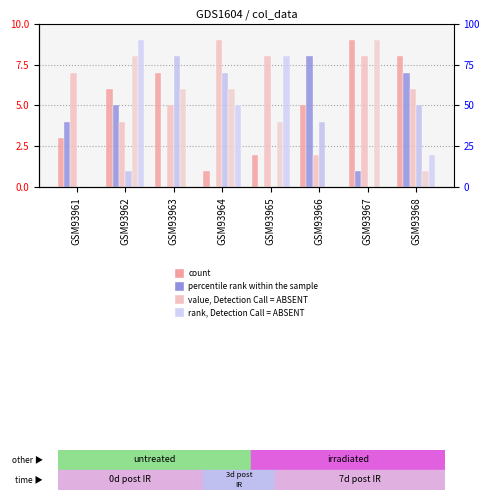

What is the total value across all series at GSM93967?

27